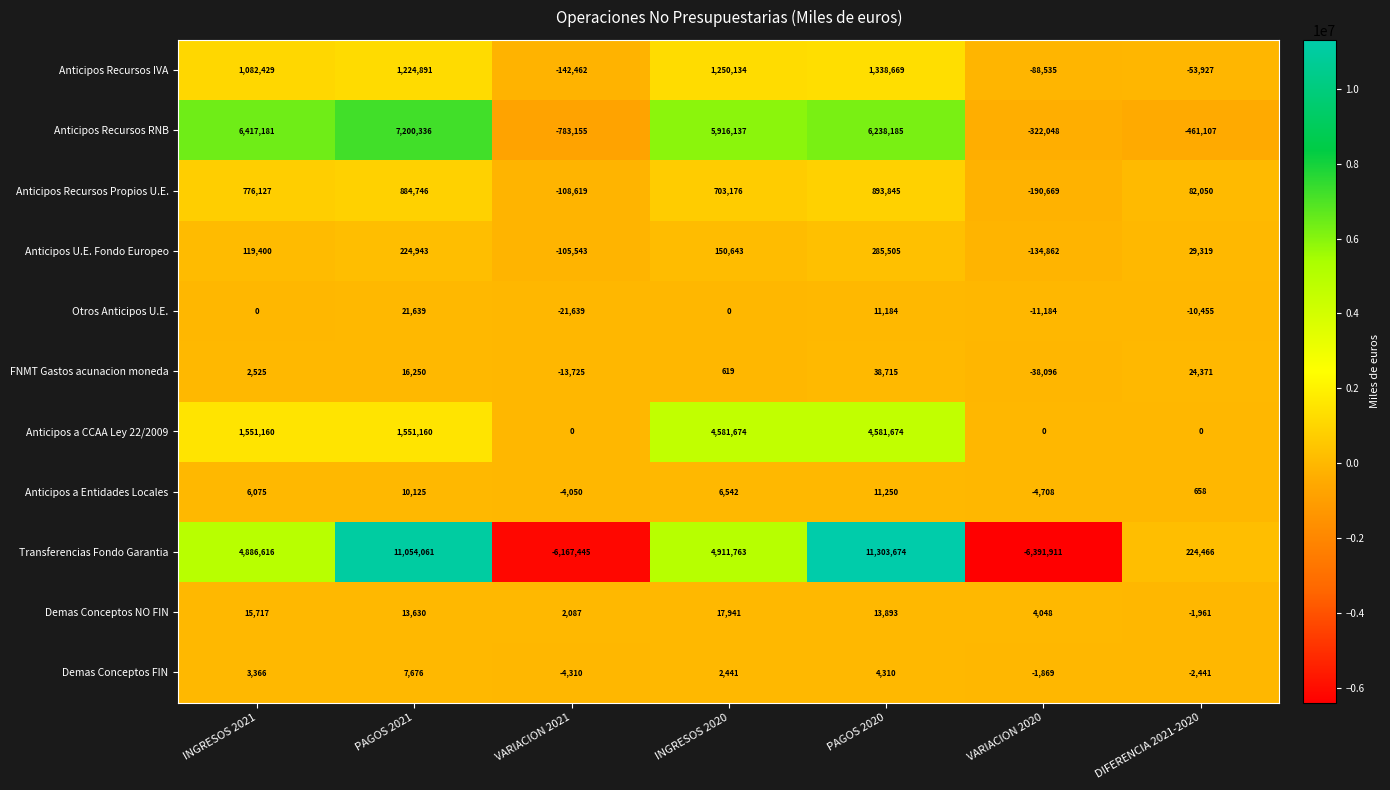

The value of Demas Conceptos FIN at VARIACION 2021 is -4310. True or false?

True